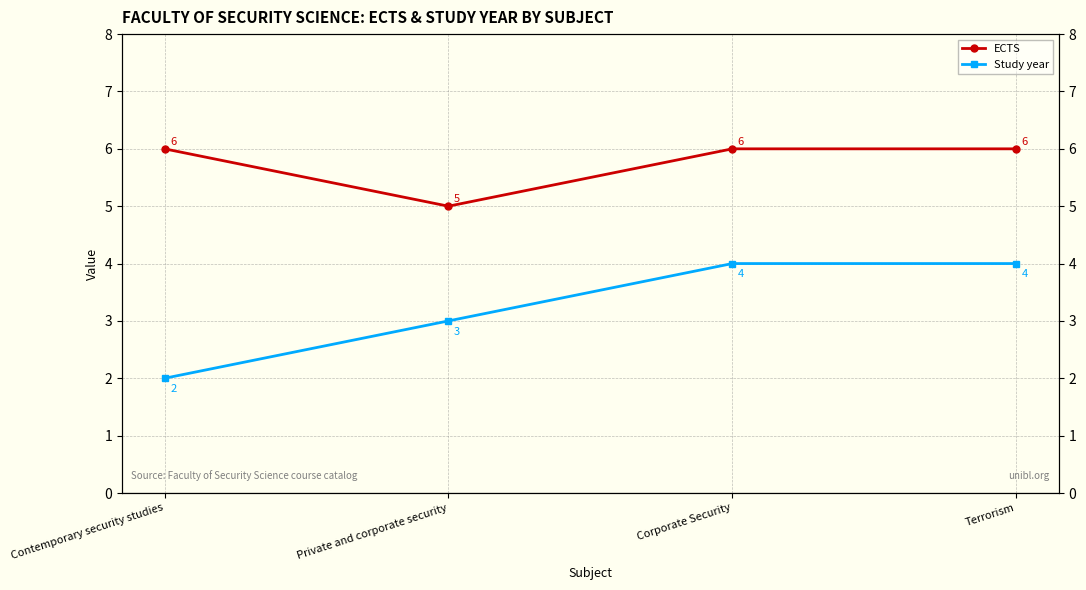

Which series changed the most between Contemporary security studies and Private and corporate security?

ECTS